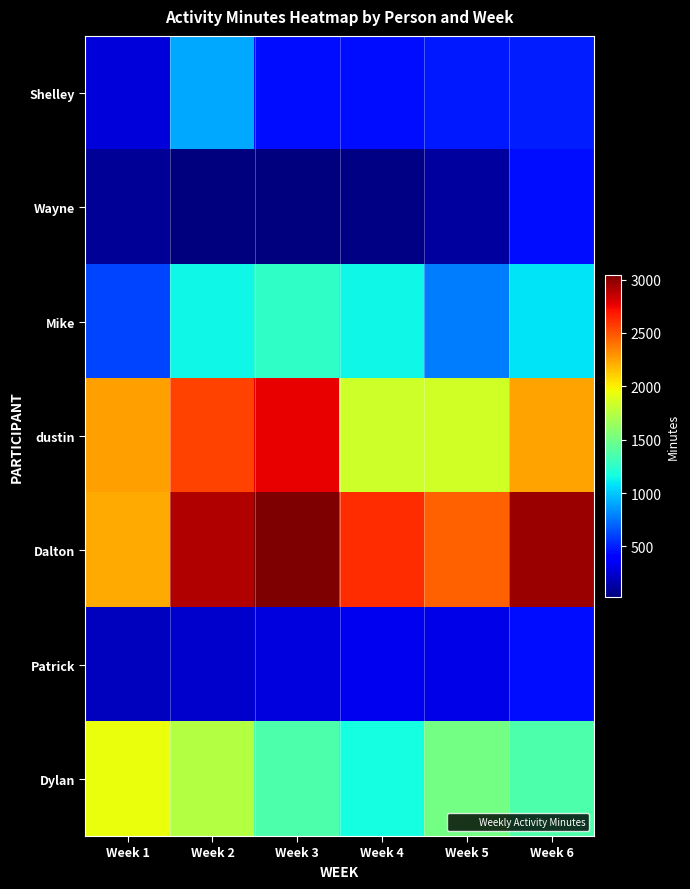

List the series in order of their peak value, lowest first.

Patrick, Wayne, Shelley, Mike, Dylan, dustin, Dalton